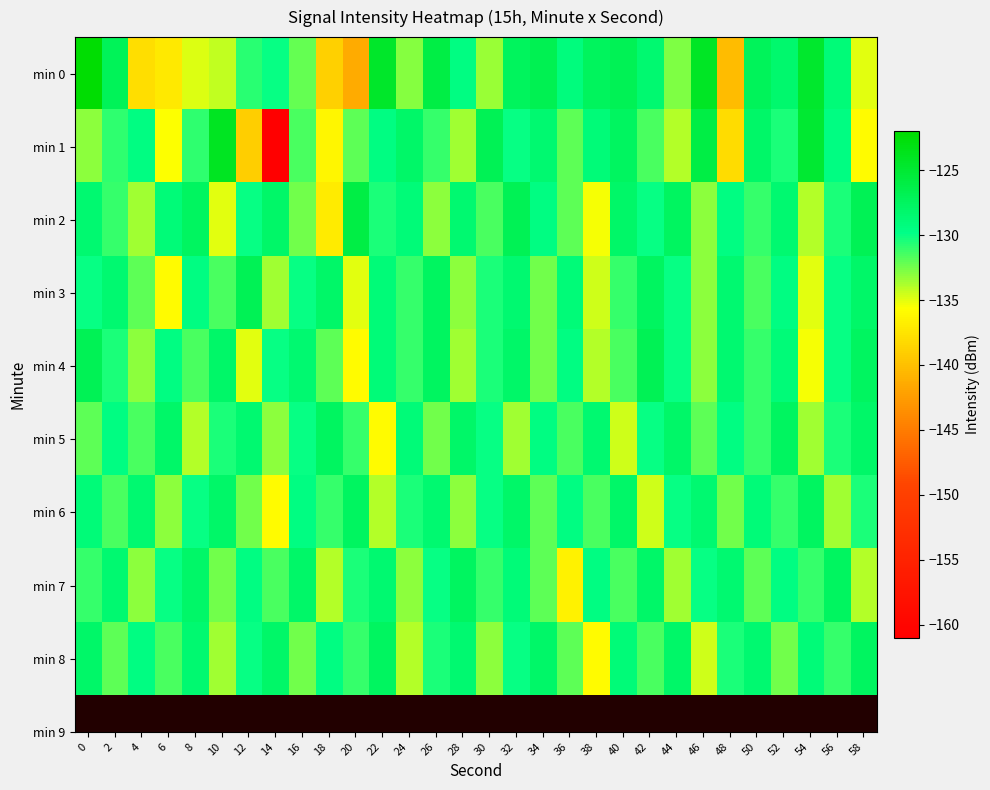

Between 2 and 24, which series saw the biggest shift?

min 0